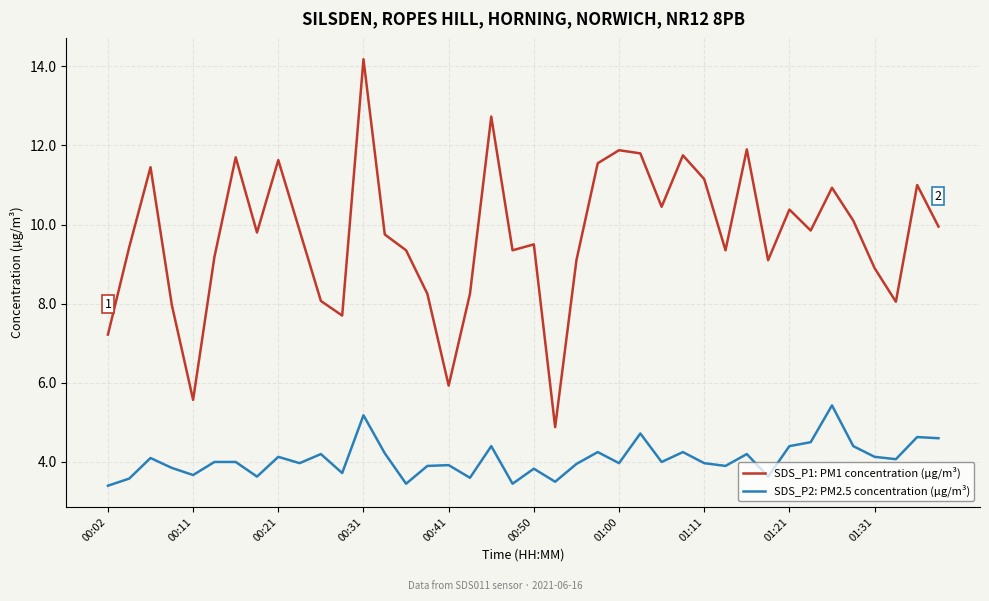

What is the greatest value displayed?

14.2